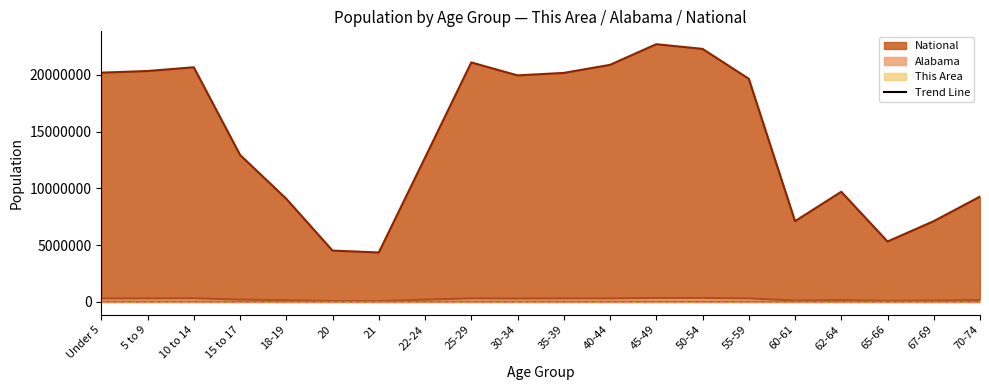

Reading left to right, transcribe all the data shown in this chart.

This Area: 1618	1477	1649	1073	666	272	265	847	1486	1455	1476	1608	1947	1932	1795	616	846	518	614	862
Alabama: 304957	308229	319655	199618	143853	72318	68473	194531	311034	297888	308430	311071	346369	347485	311906	116144	159983	89406	120231	160864
National: 20201362	20348657	20677194	12954254	9086089	4519129	4354294	12712576	21101849	19962099	20179642	20890964	22708591	22298125	19664805	7113727	9704197	5319902	7115361	9278166